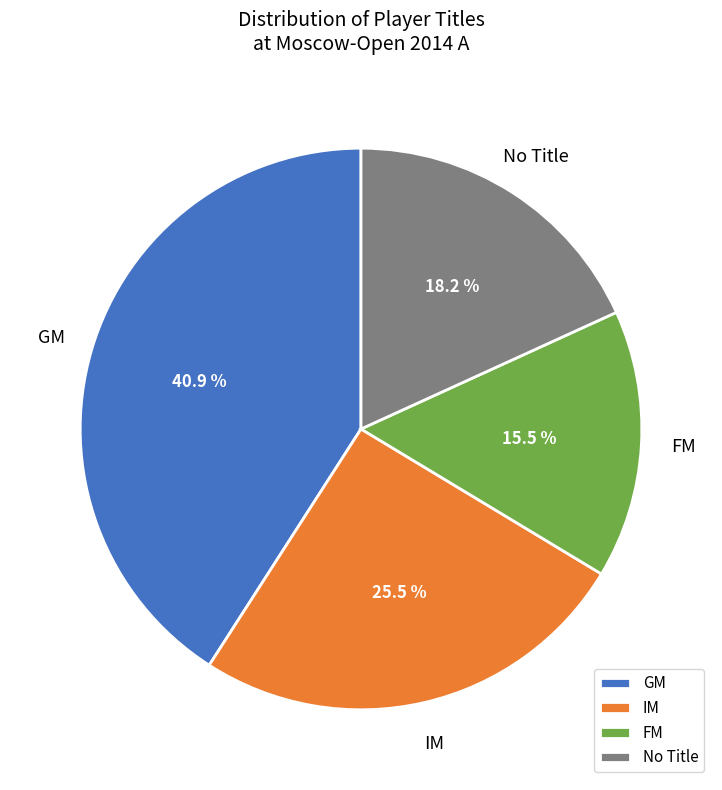

How many segments does this pie chart have?

4